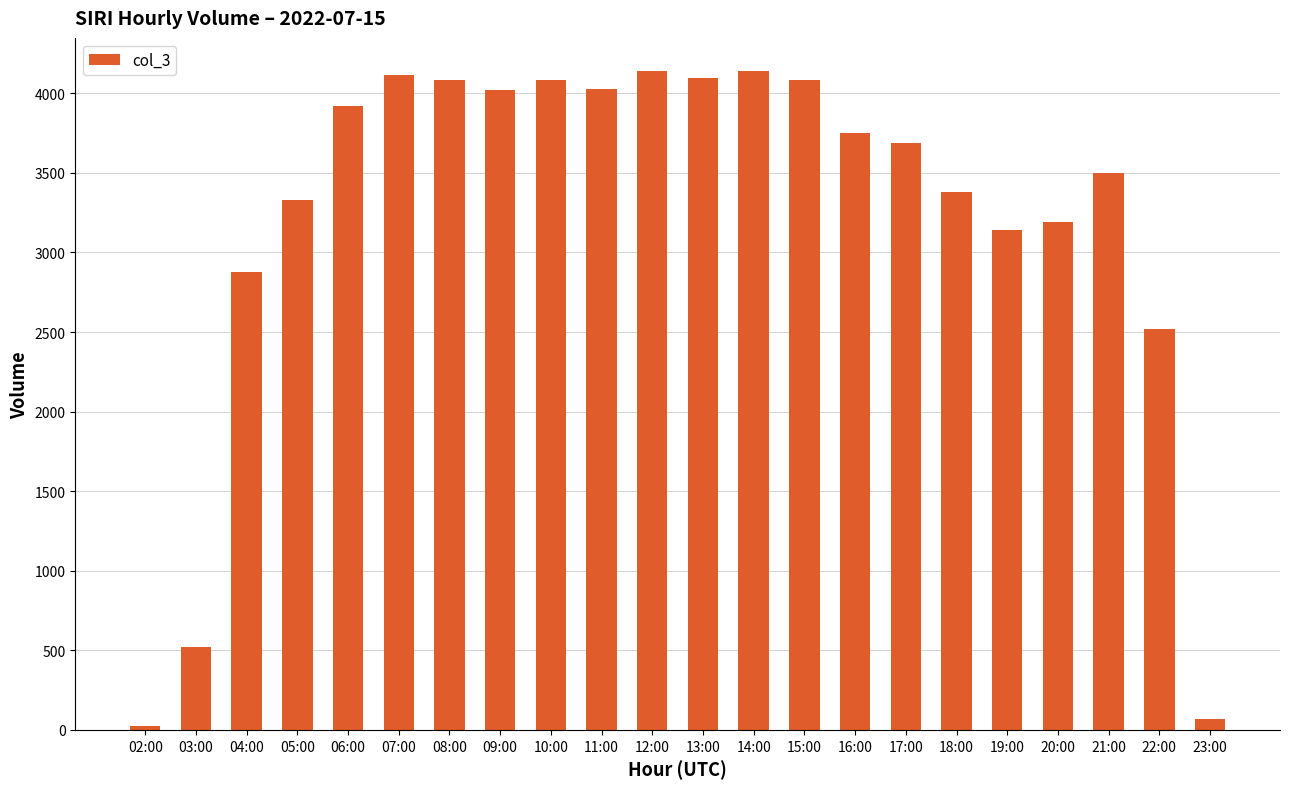

The chart shows a value of 4019 at 09:00. True or false?

True